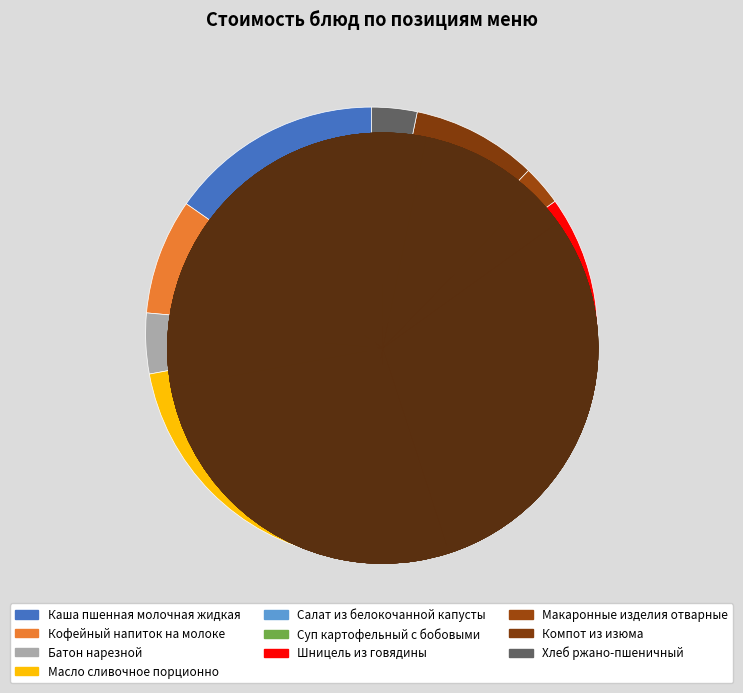

How many segments does this pie chart have?

10